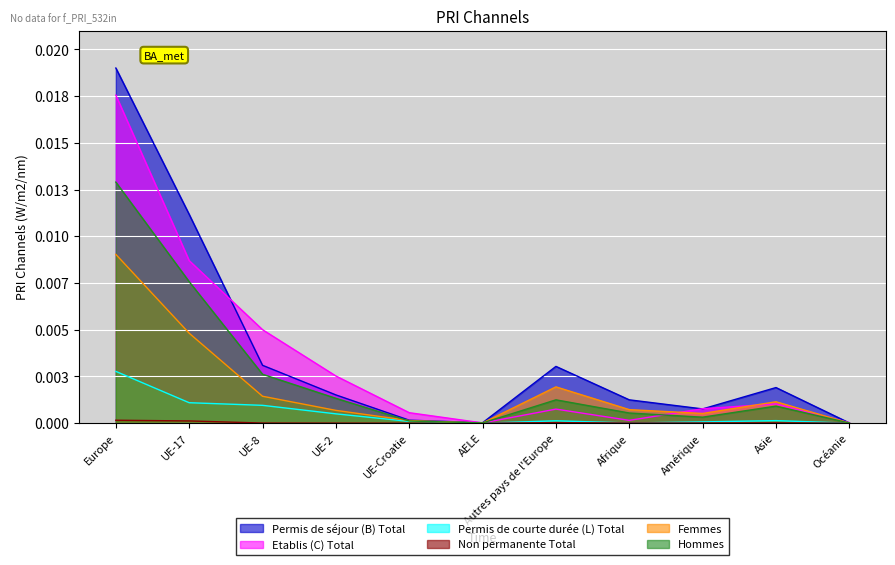

Does the chart display data point markers on the line(s)?

No